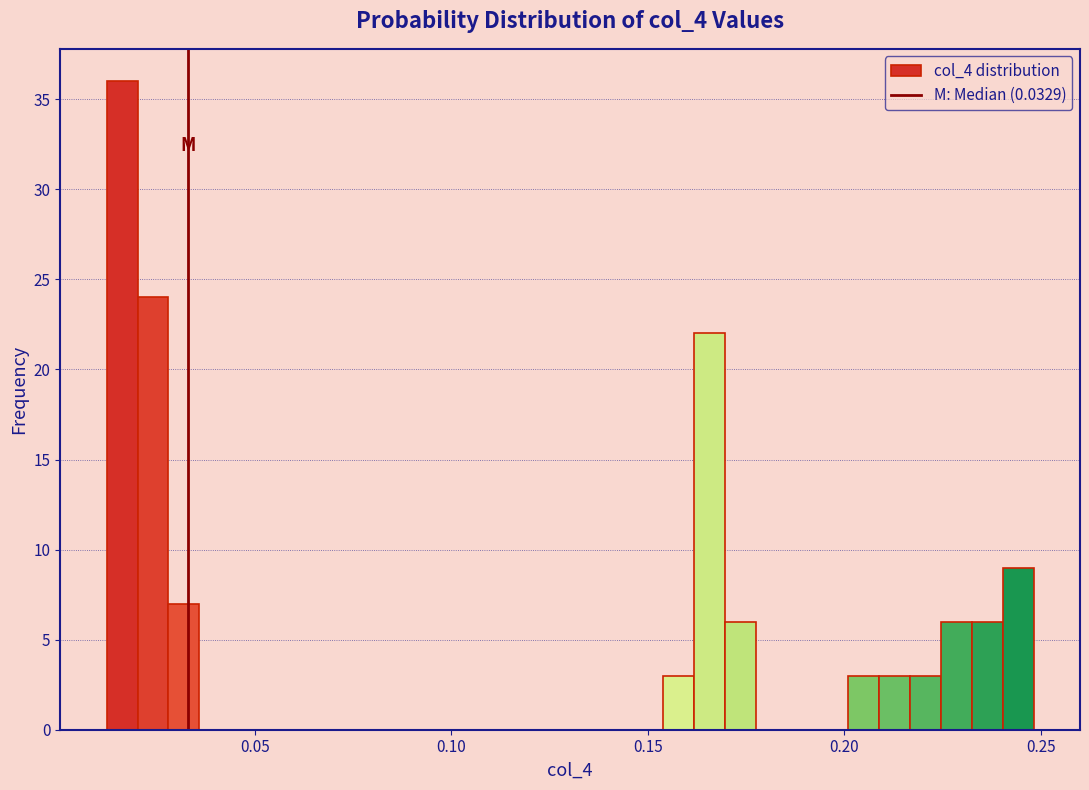

Around what value on the x-axis is the tallest bar? Give the approximate position of its centre, as read against the axis.

0.015